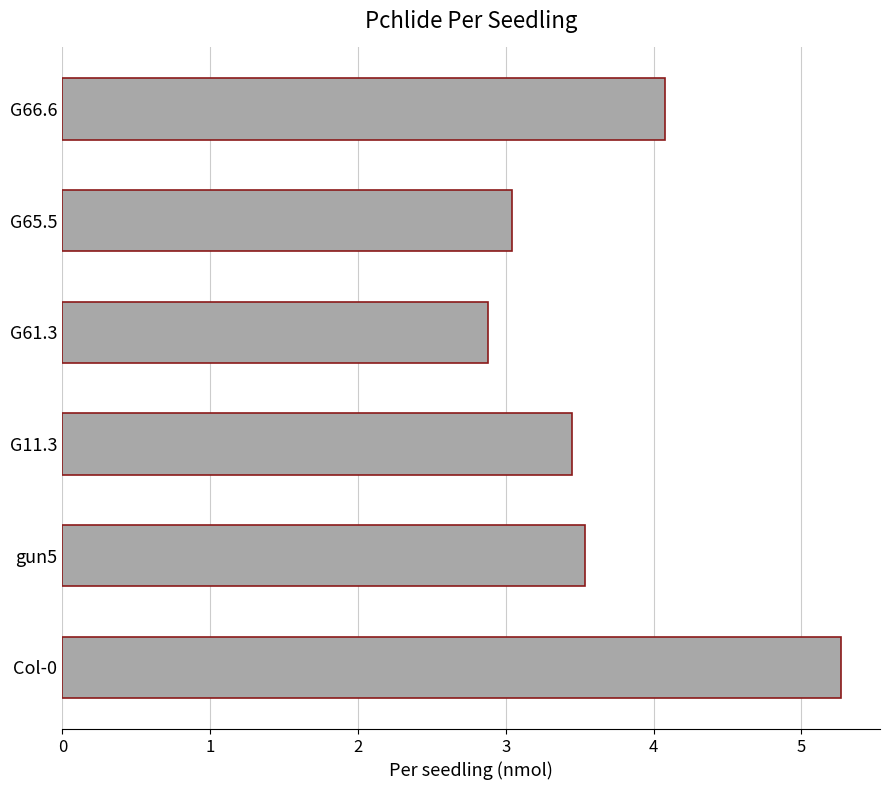

Reading bottom to top, what are all the values shown in this chart?

Col-0=5.3	gun5=3.5	G11.3=3.4	G61.3=2.9	G65.5=3.0	G66.6=4.1